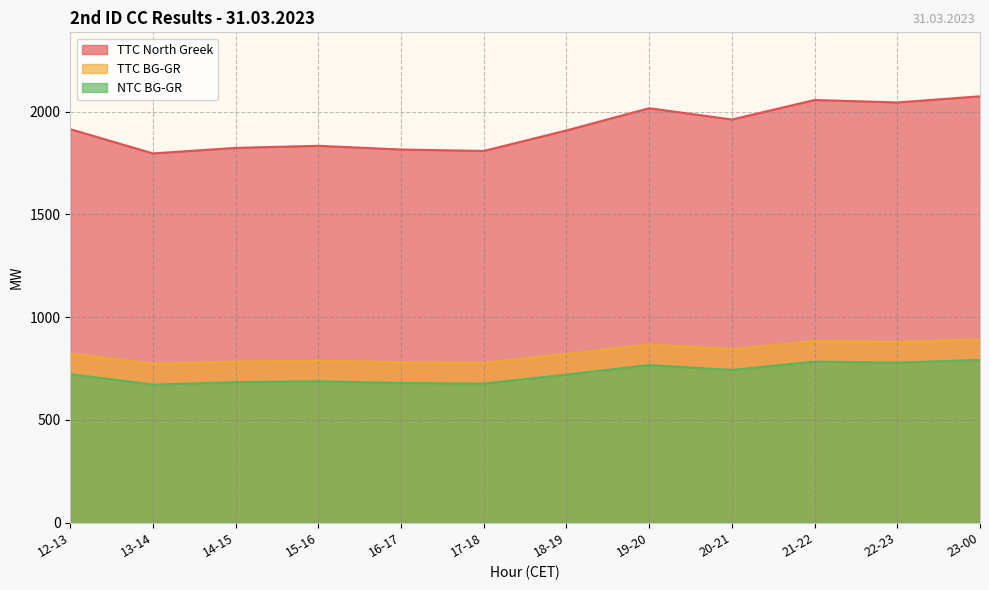

At 23-00, list the series in order from smallest to largest.

NTC BG-GR, TTC BG-GR, TTC North Greek